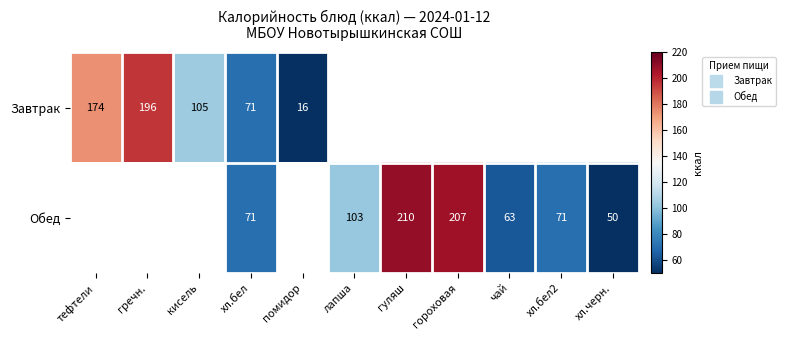

List the series in order of their overall mean, highest first.

Завтрак, Обед